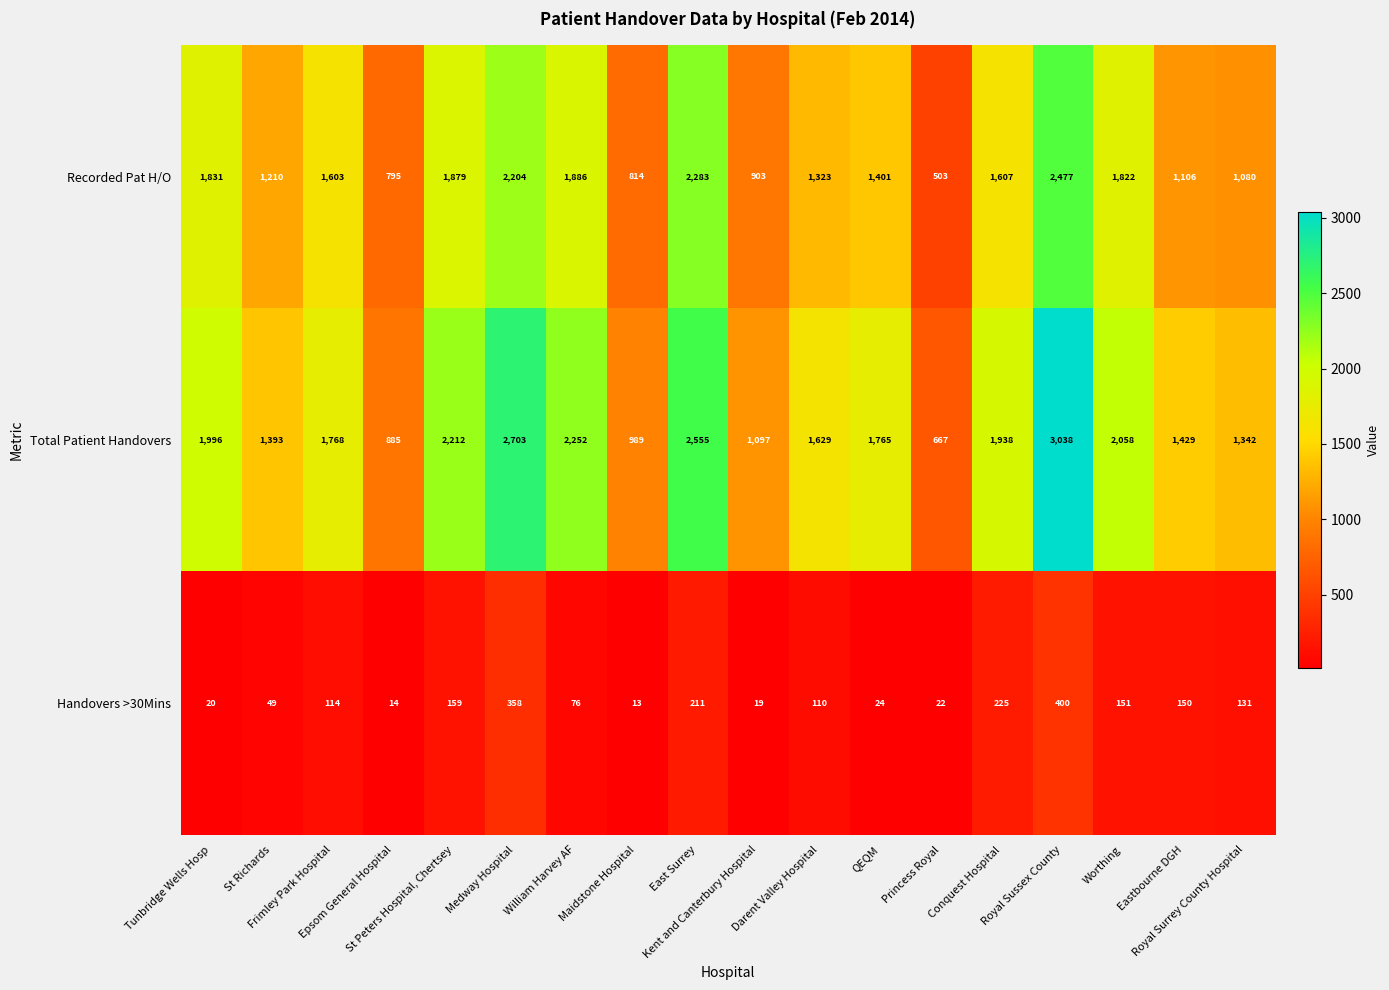

Rank the series by their maximum value, from lowest to highest.

Handovers >30Mins, Recorded Pat H/O, Total Patient Handovers